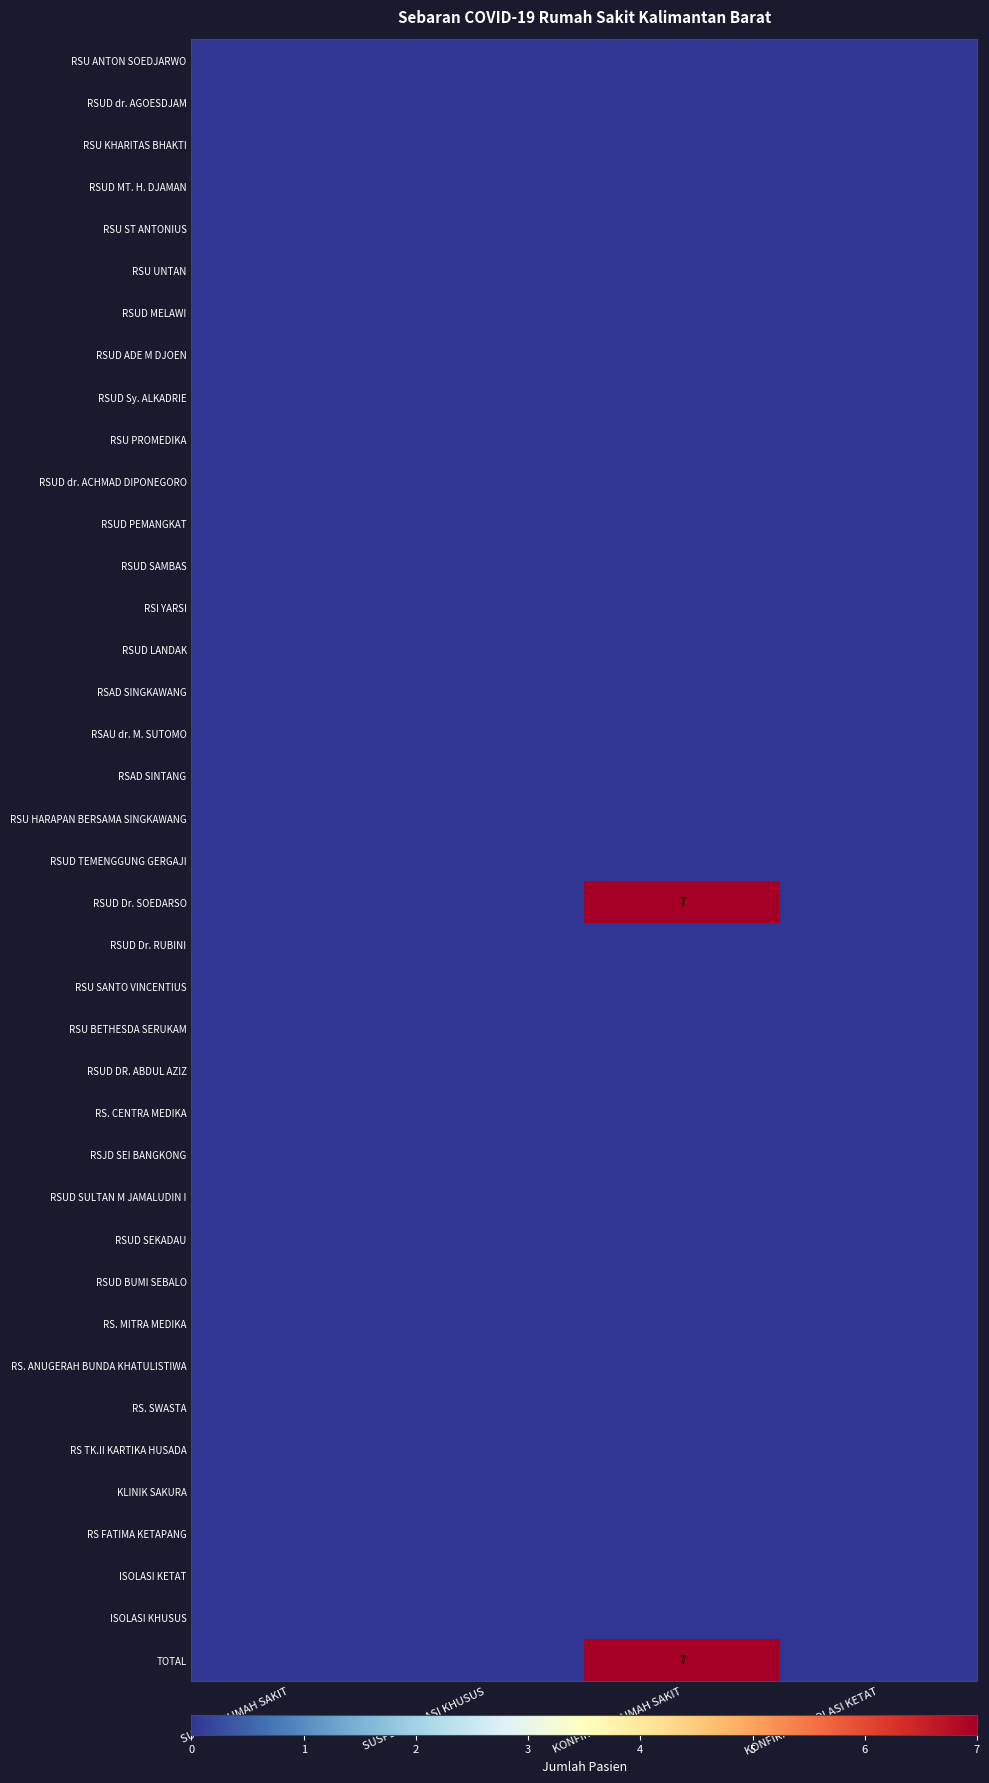

The value of RS. ANUGERAH BUNDA KHATULISTIWA at SUSPEK ISOLASI KHUSUS is 0. True or false?

True